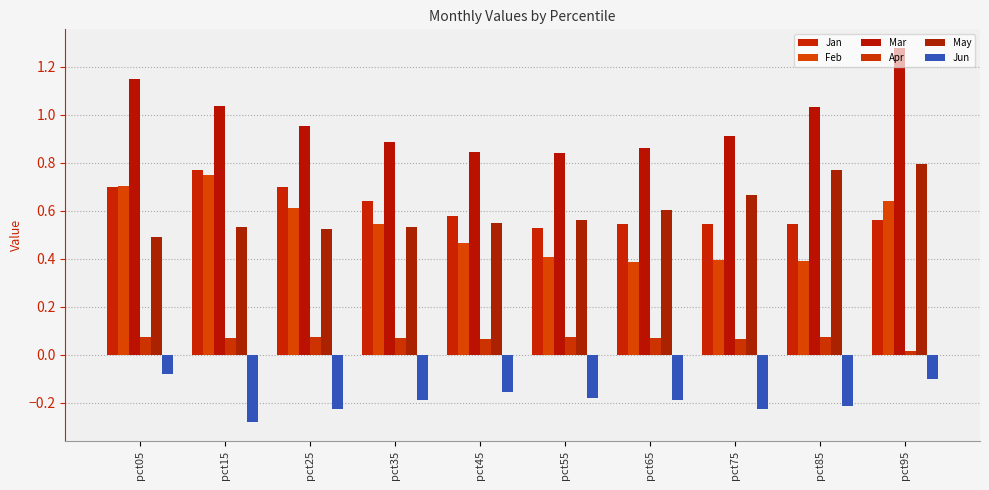

How many bars are there in total?

60